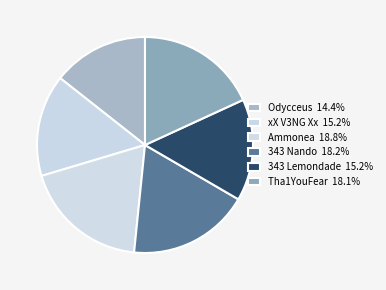

How many segments does this pie chart have?

6